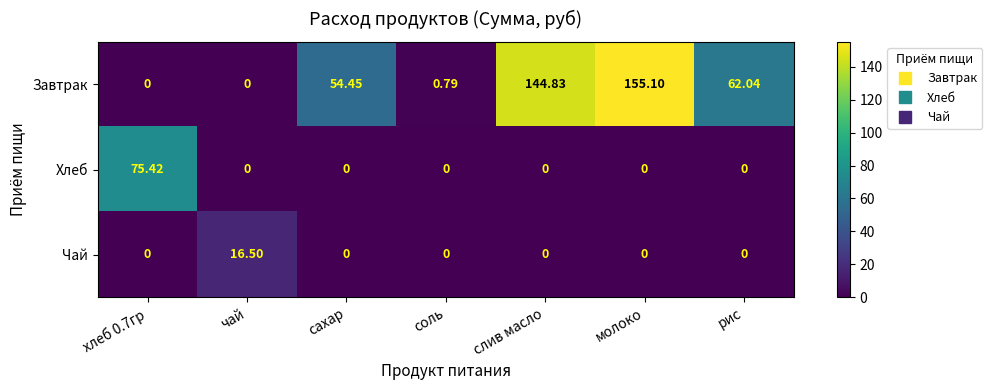

Which series changed the most between слив масло and рис?

Завтрак